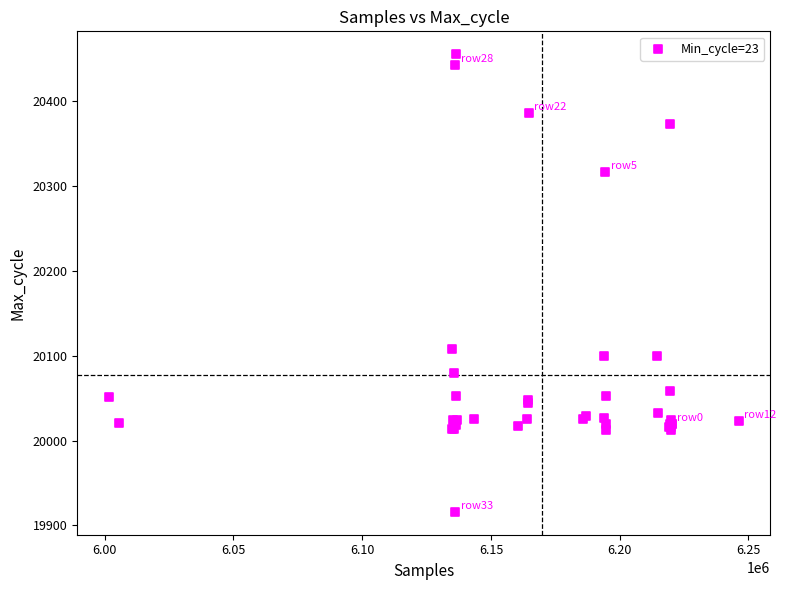

What Y value in the scatter plot is closest to 20185?

20108